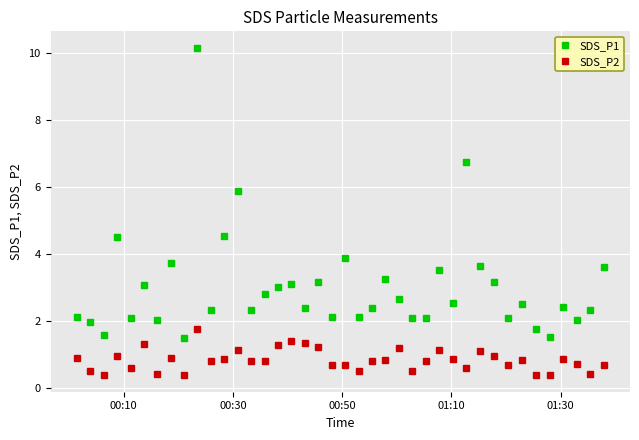

True or false: SDS_P1 and SDS_P2 intersect in this chart.

False